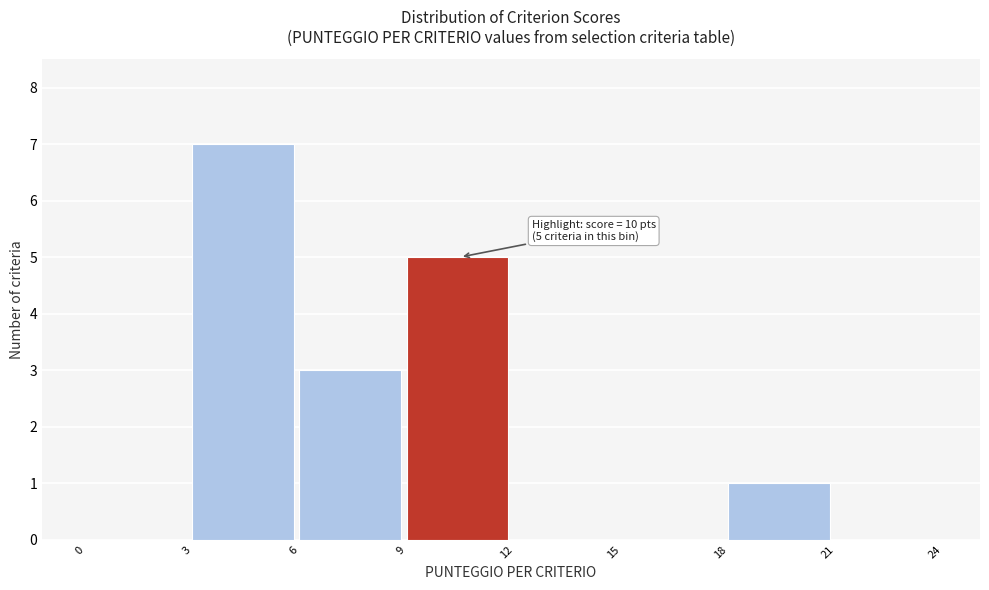

Which range on the x-axis has the tallest bar?

3 to 6